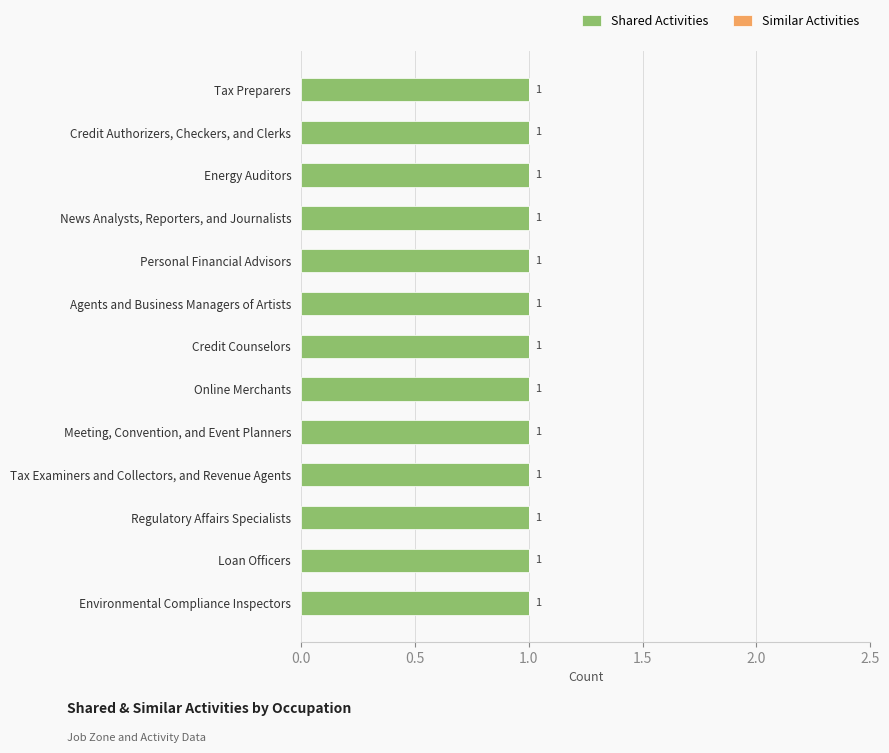

Between Credit Counselors and Online Merchants, which is larger?

Credit Counselors